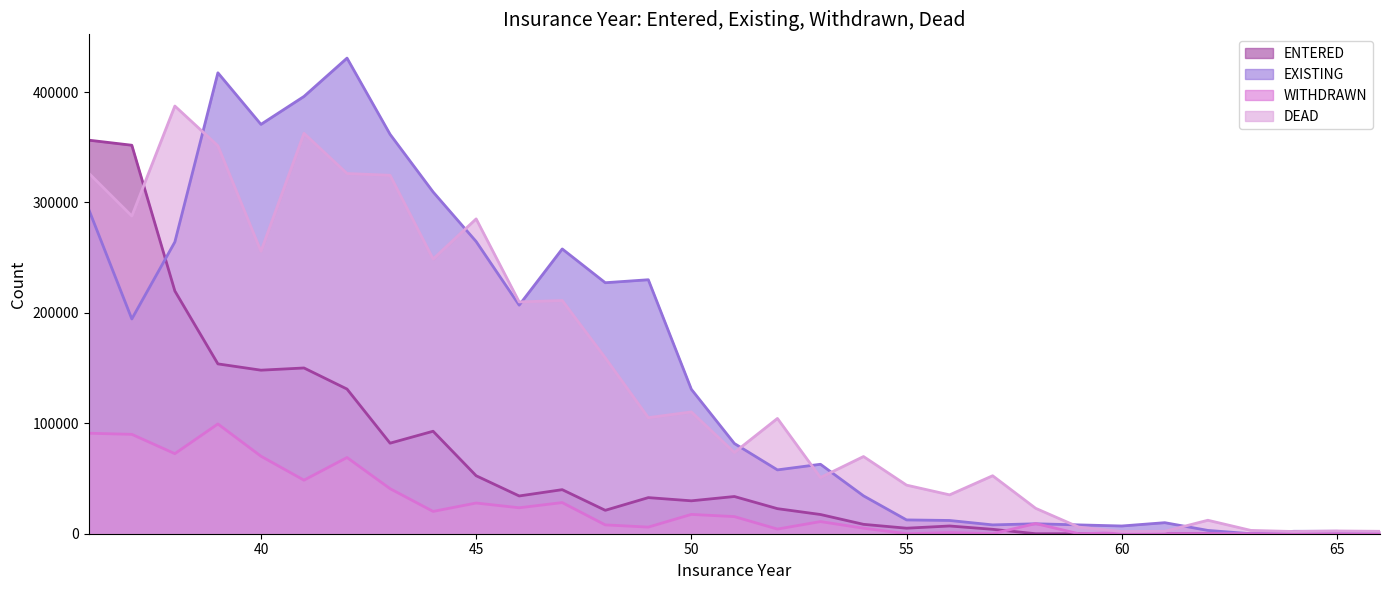

List the labels in order of ENTERED value, smallest first.

58, 59, 60, 61, 62, 63, 64, 65, 66, 57, 55, 56, 54, 53, 48, 52, 50, 49, 51, 46, 47, 45, 43, 44, 42, 40, 41, 39, 38, 37, 36